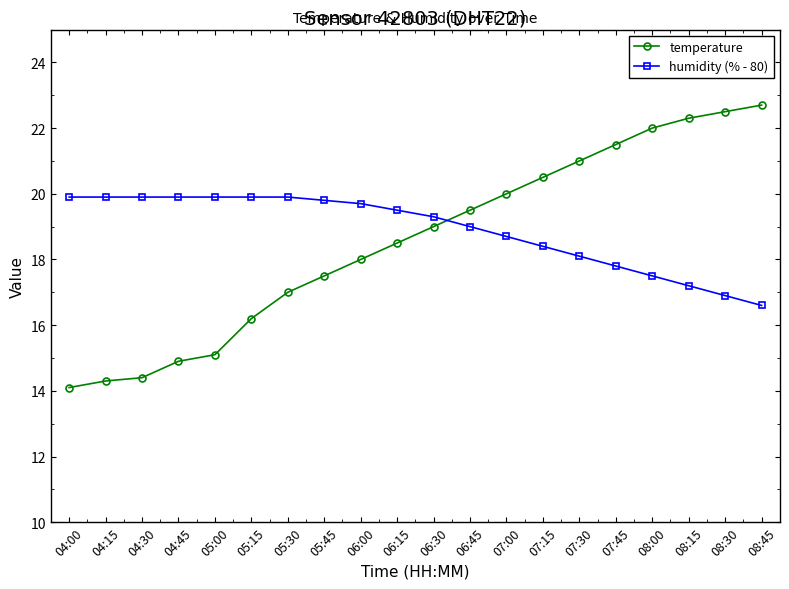

What is the average value of the temperature series?

18.6